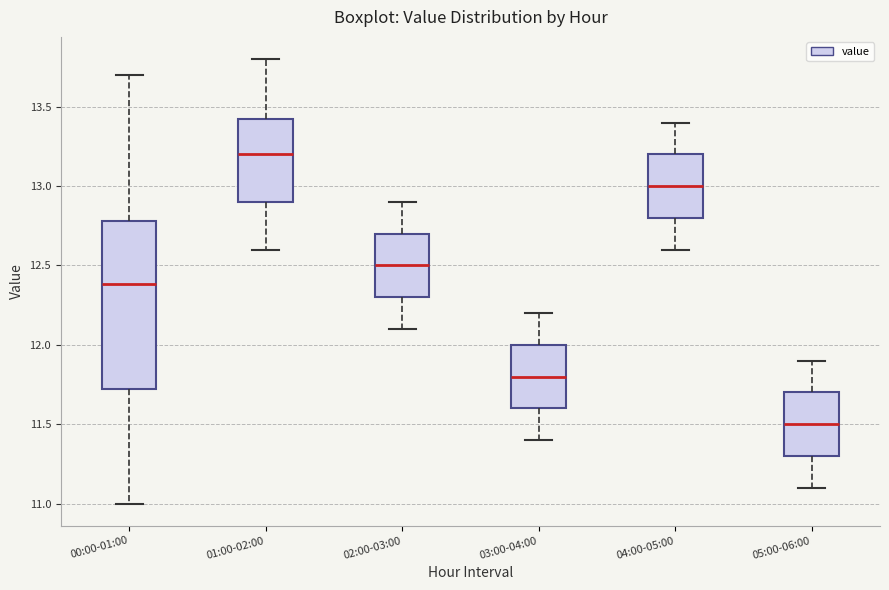

Where is the upper edge of the box for 03:00-04:00 on the y-axis? The values are not printed on the chart, so give them approximately, as read against the axis.

12.00